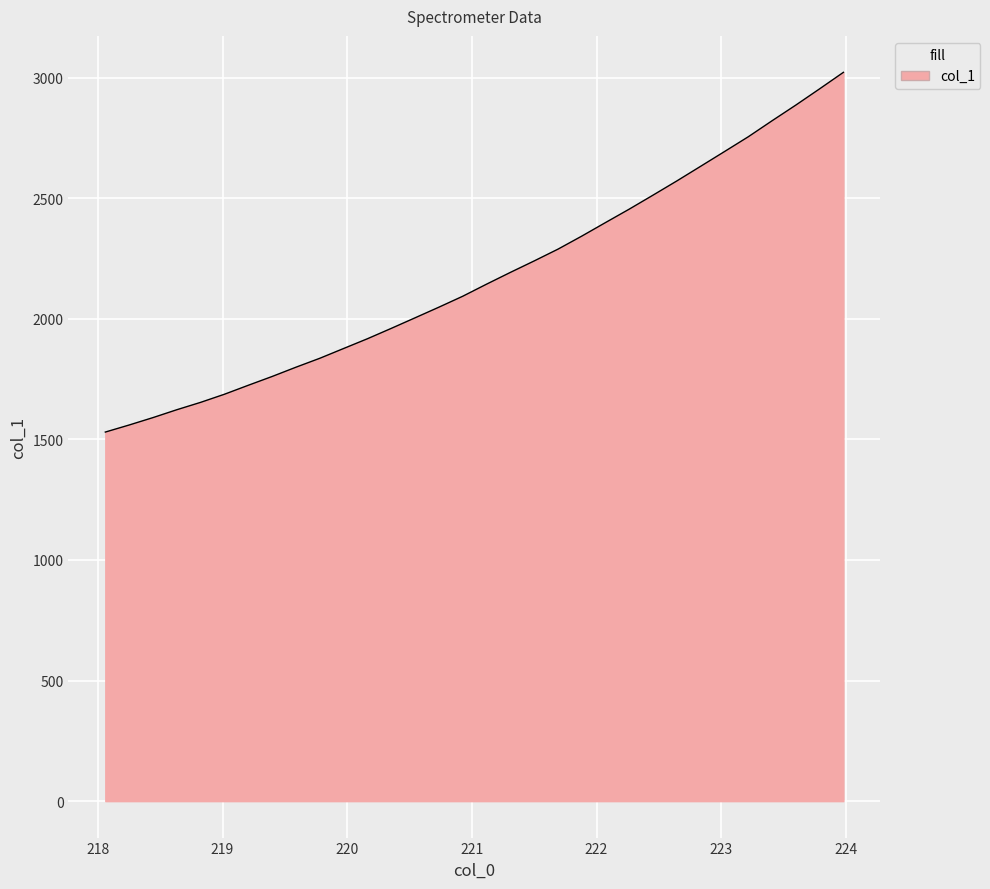

What is the smallest value displayed?

1530.4